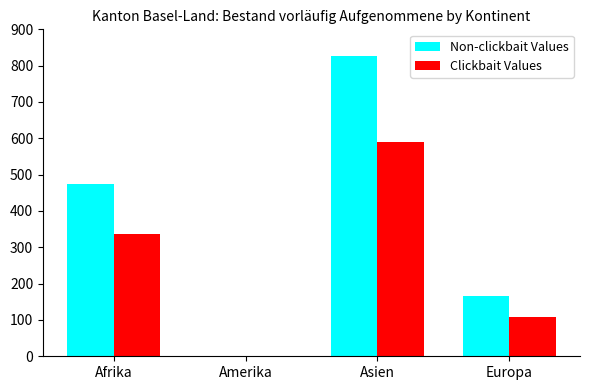

What is the total value across all series at Europa?

274